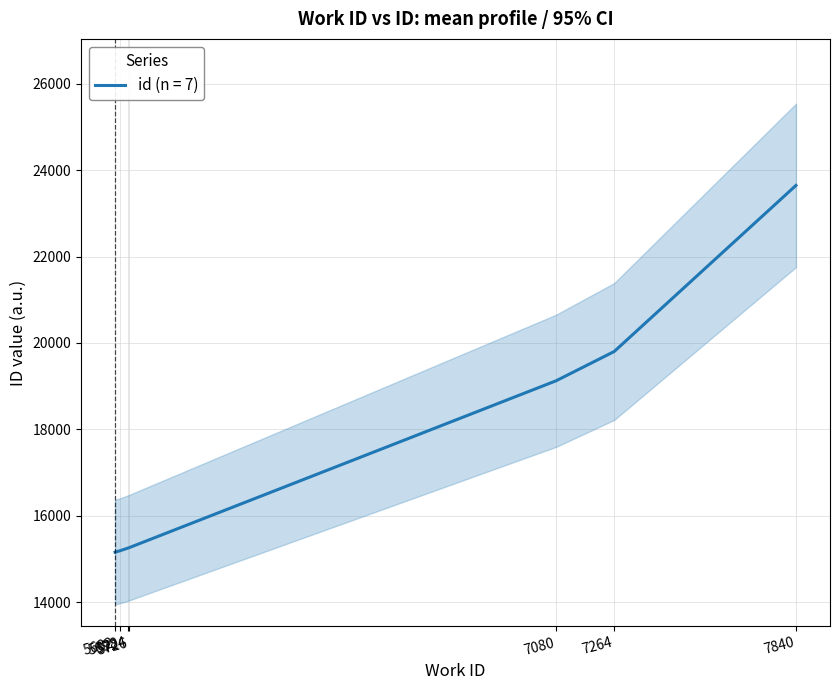

What is the ratio of the value at 7080 to the value at 7840?

0.8